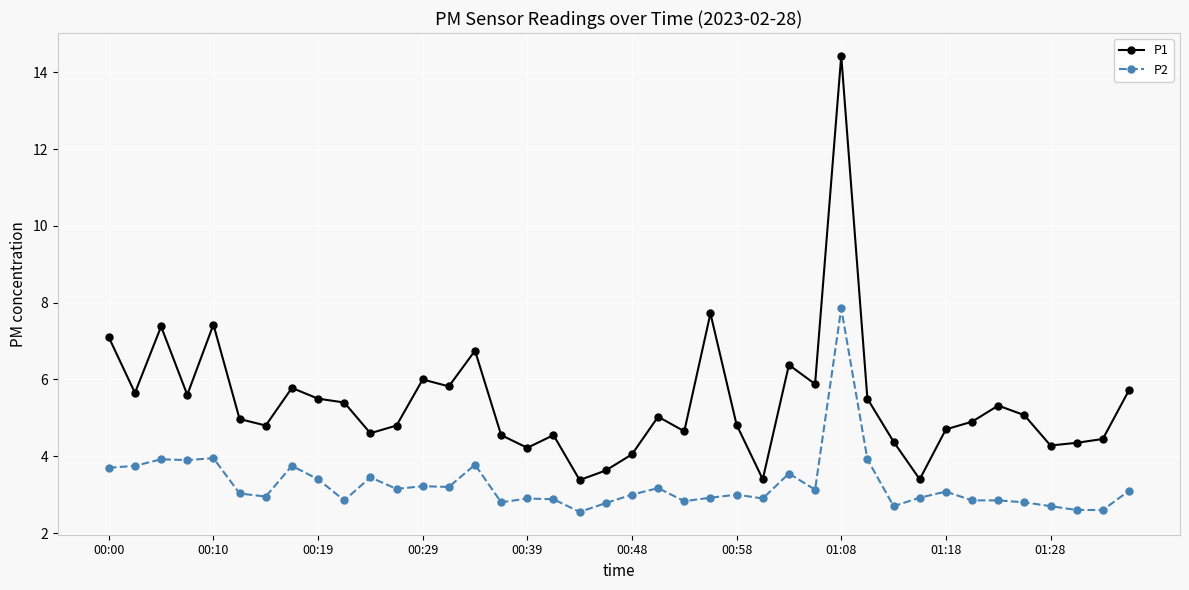

True or false: P1 has more than 0 interior local peaks.

True